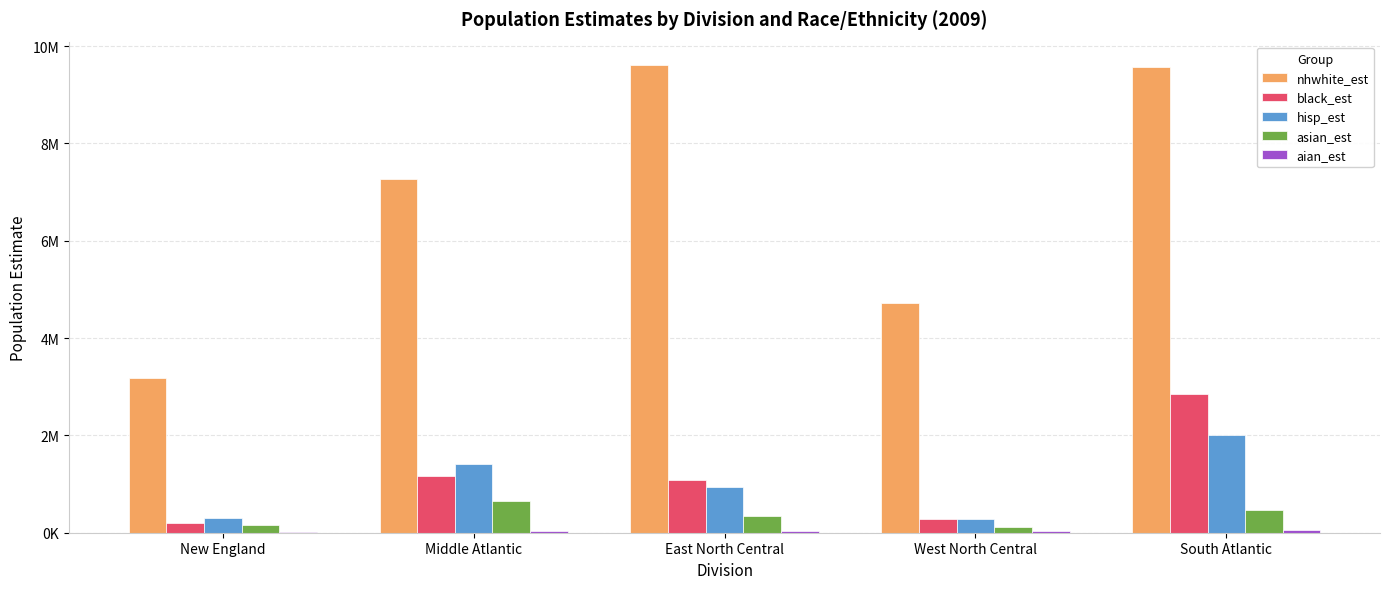

What is the difference between the second highest and second lowest values in the asian_est series?

324892